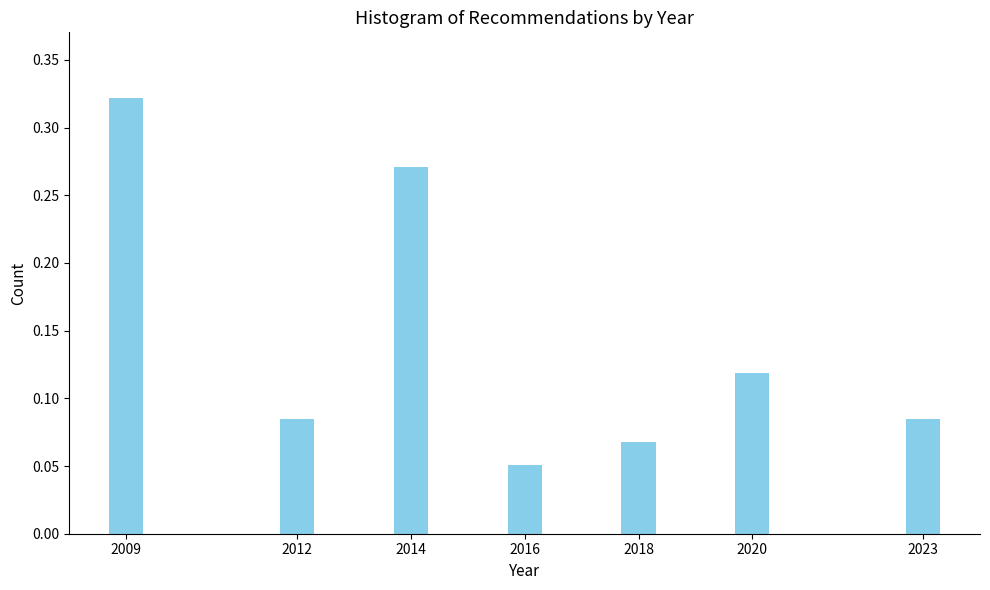

True or false: the data shows 0.0 at 2016.

False